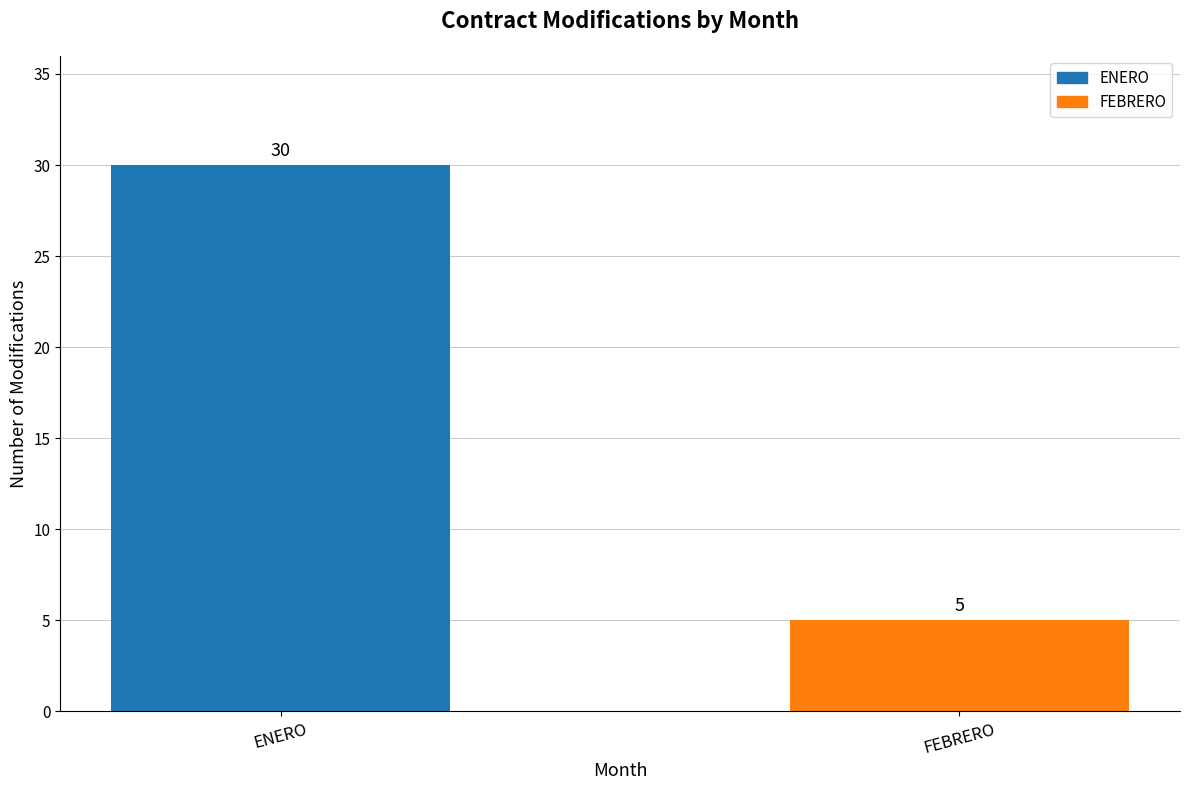

Count the number of categories in the chart.

2